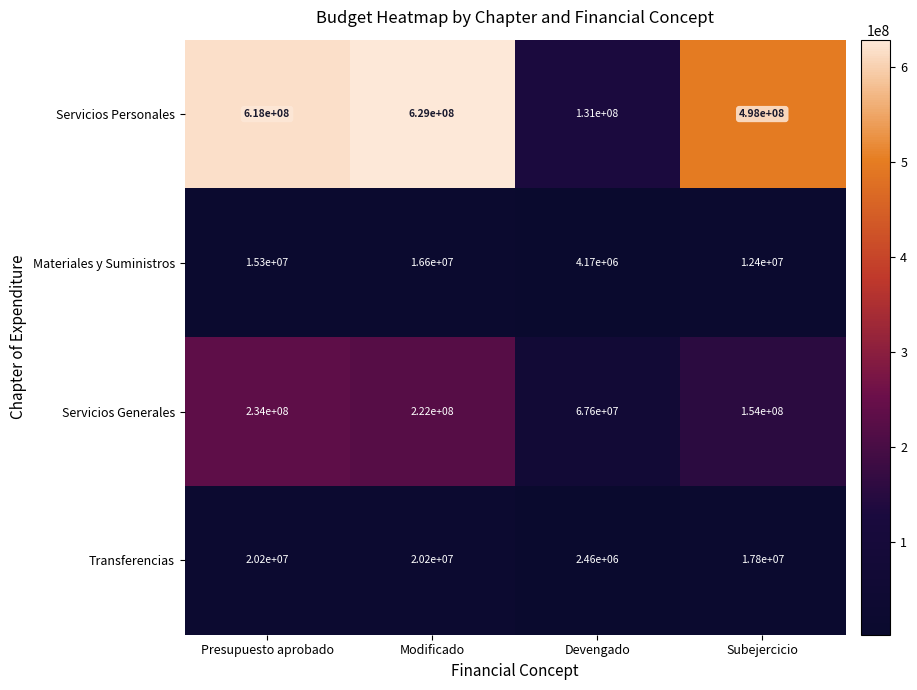

Reading left to right, list all the values displayed in this chart.

Servicios Personales: Presupuesto aprobado=618000000	Modificado=629000000	Devengado=131000000	Subejercicio=498000000
Materiales y Suministros: Presupuesto aprobado=15300000	Modificado=16600000	Devengado=4170000	Subejercicio=12400000
Servicios Generales: Presupuesto aprobado=234000000	Modificado=222000000	Devengado=67600000	Subejercicio=154000000
Transferencias: Presupuesto aprobado=20200000	Modificado=20200000	Devengado=2460000	Subejercicio=17800000